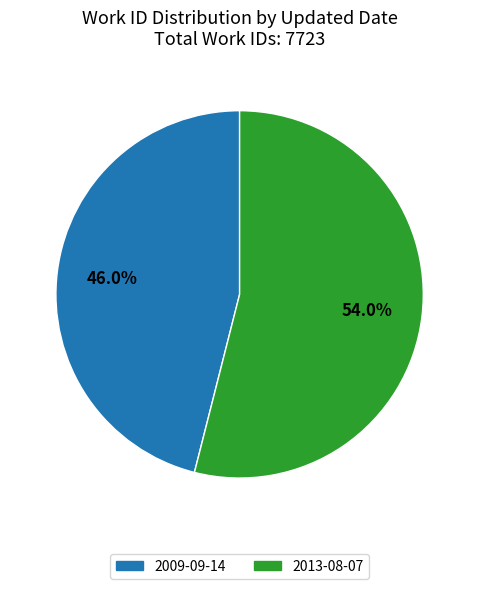

Is there any slice that represents more than half of the pie?

Yes